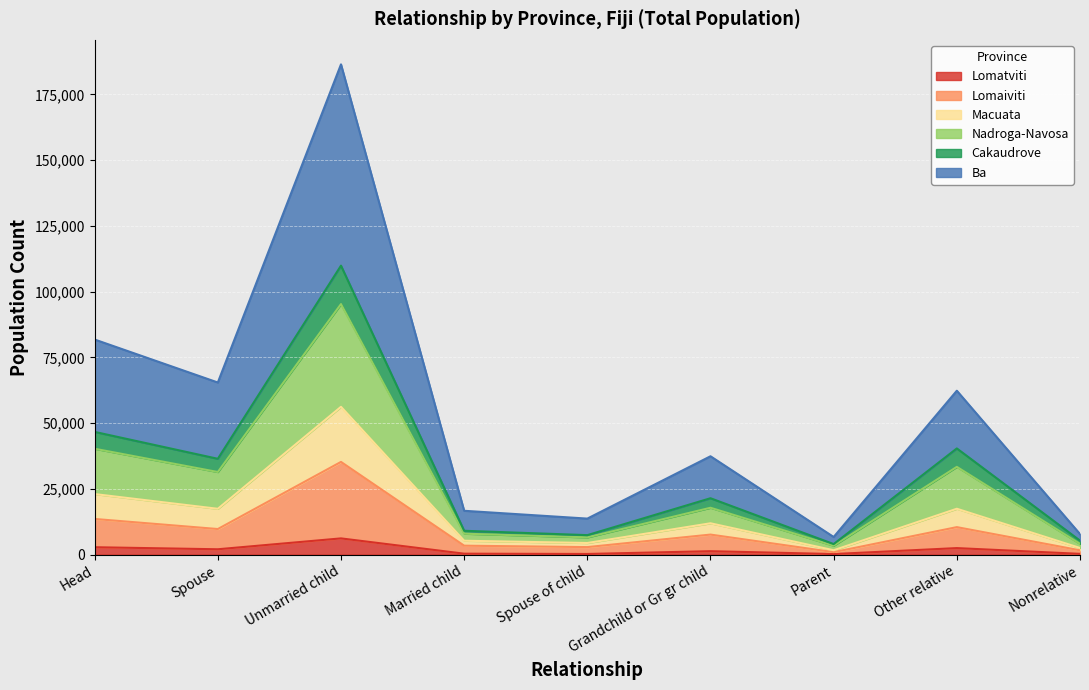

At which category is the sum across all series the highest?

Unmarried child